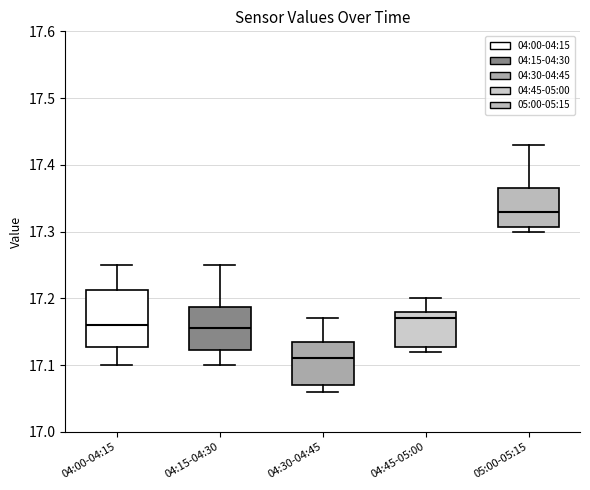

Which box is the tallest, from its lower edge to its upper edge?

04:00-04:15